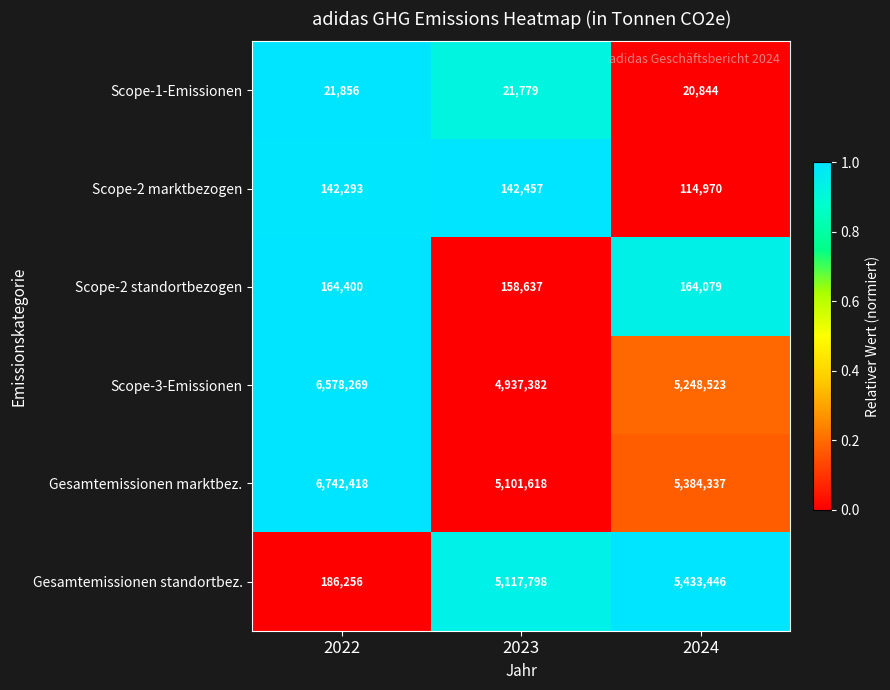

Is the value of Scope-1-Emissionen at 2022 greater than the value of Gesamtemissionen marktbez. at 2024?

No